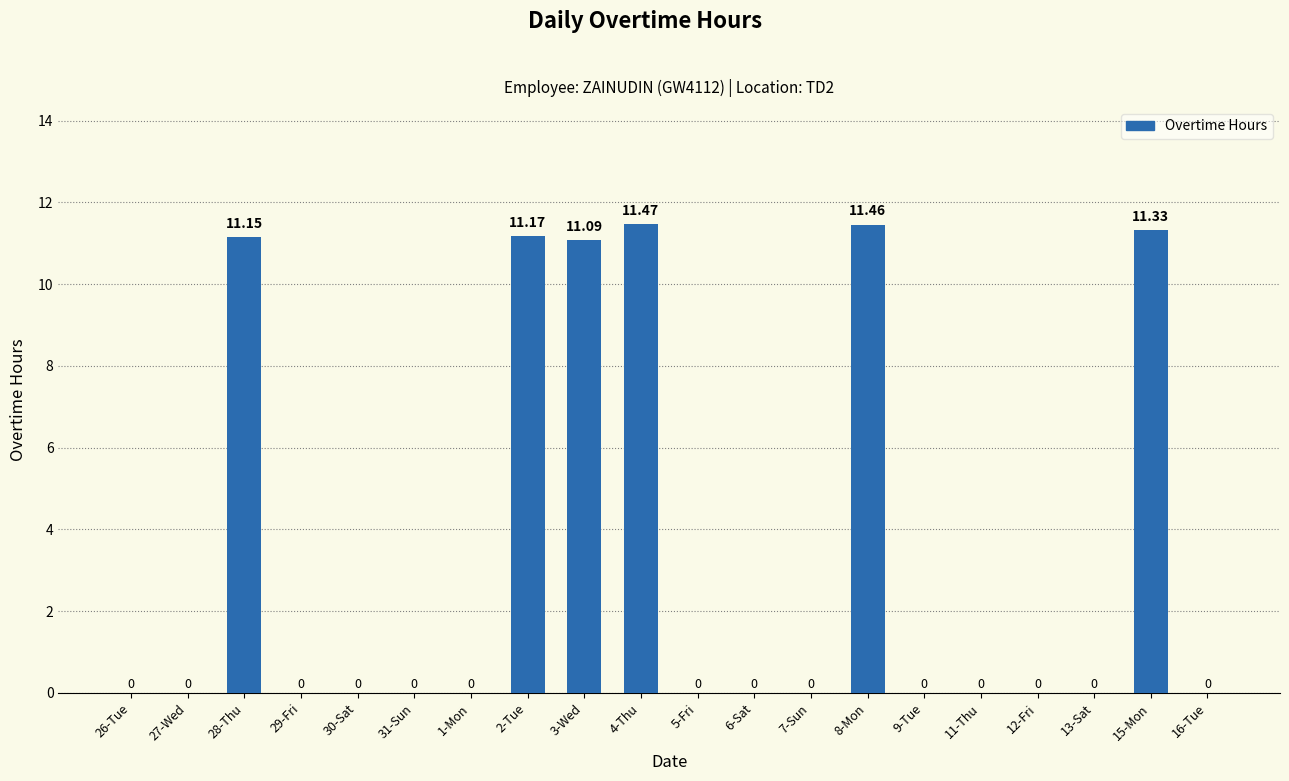

What is the average value?

3.4